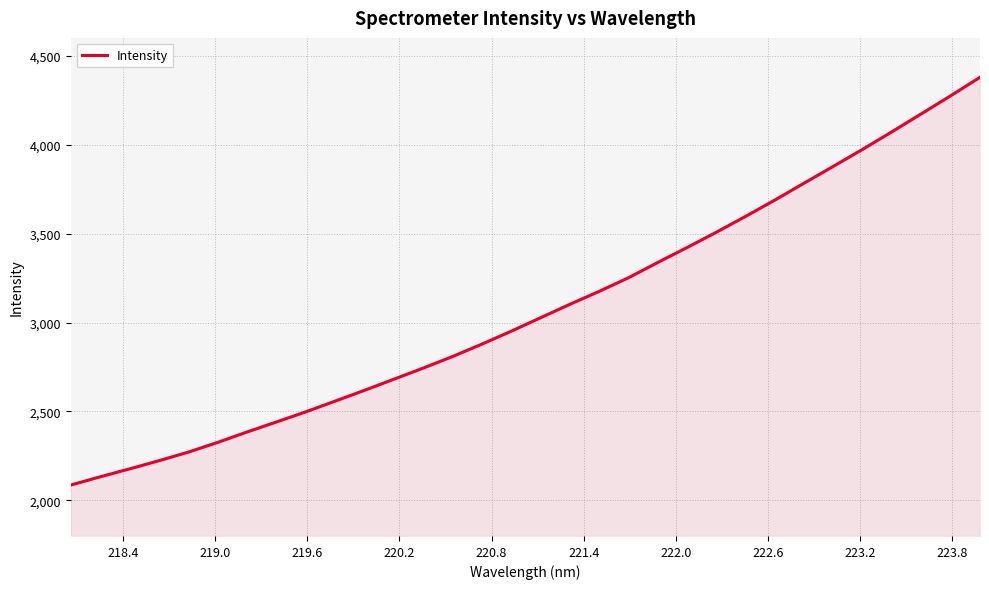

How many values are below 3026?

16